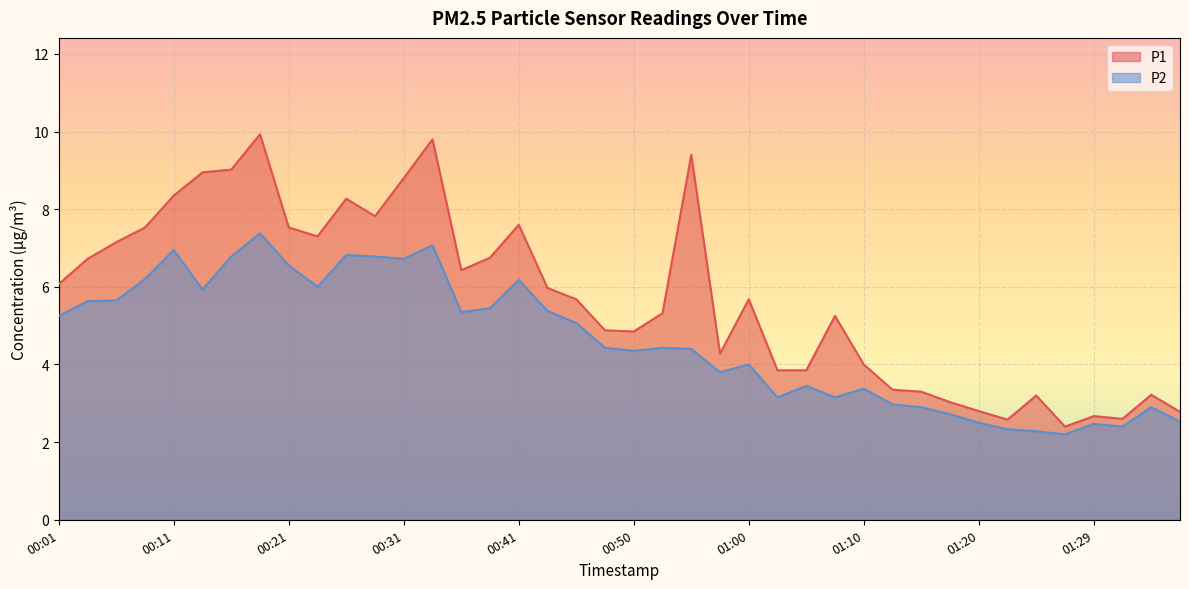

Where is the first local maximum for P2?

00:11